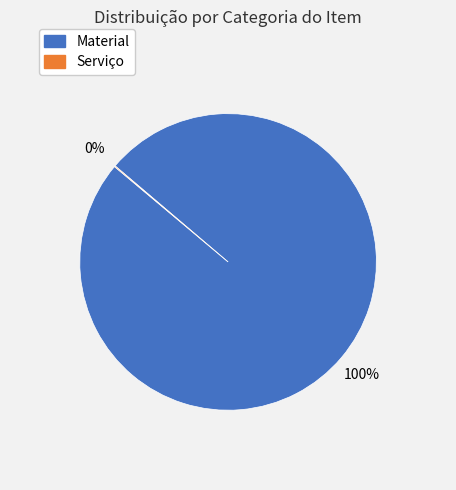

To the nearest percent, what is the difference between the largest and smallest slice percentages?

100%